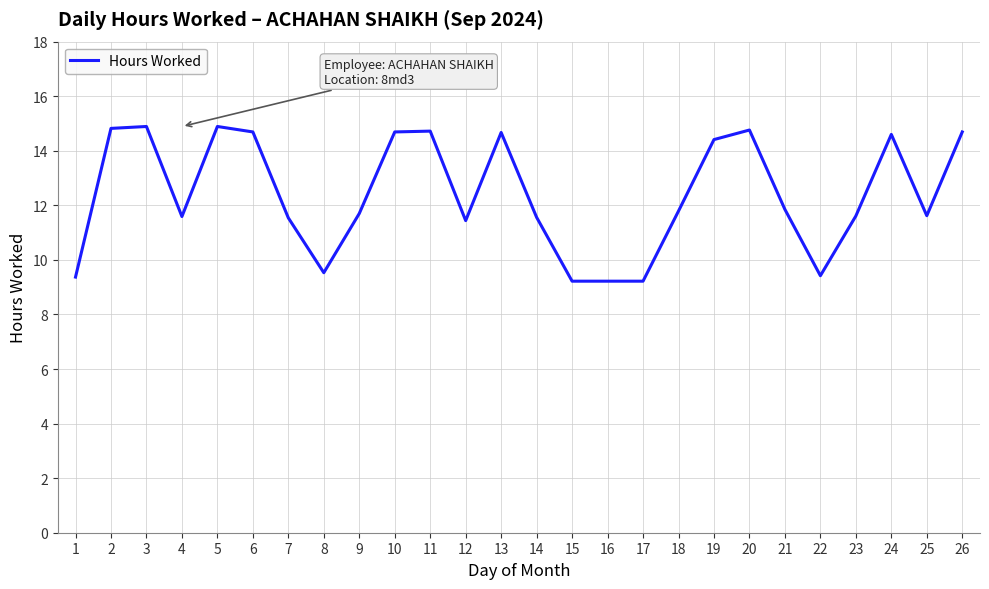

What is the maximum value shown in the chart?

14.9